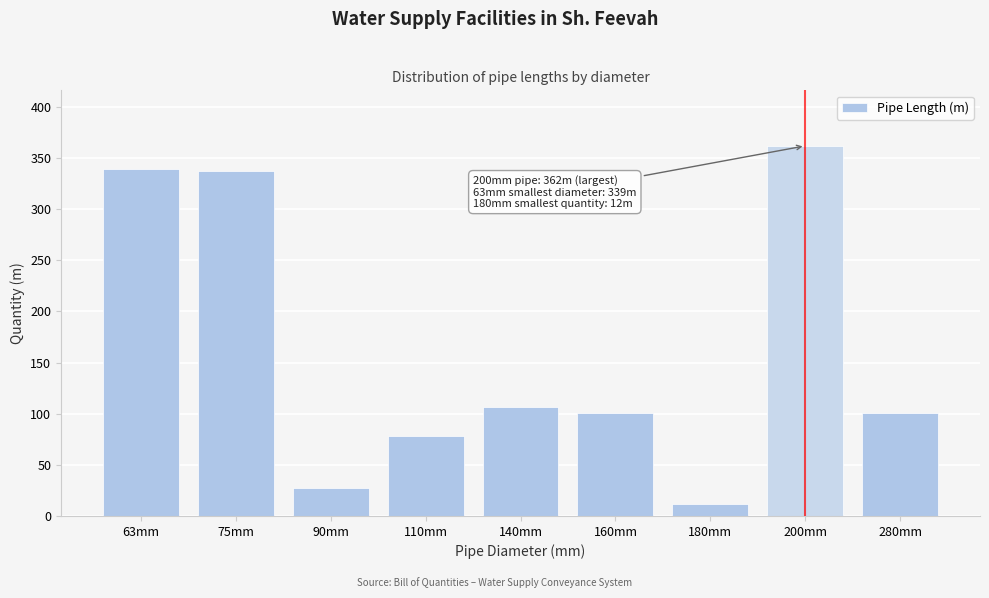

Reading right to left, transcribe all the data shown in this chart.

101	362	12	101	107	78	27	337	339